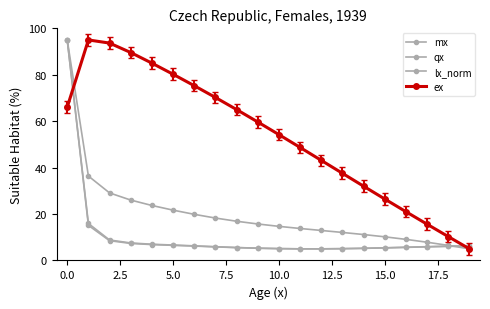

What is the difference between the second highest and minimum values in the lx_norm series?

31.4